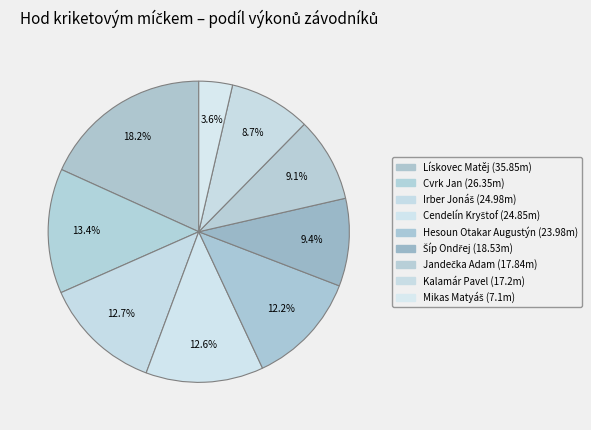

The Lískovec Matěj slice represents 18% of the pie. True or false?

True